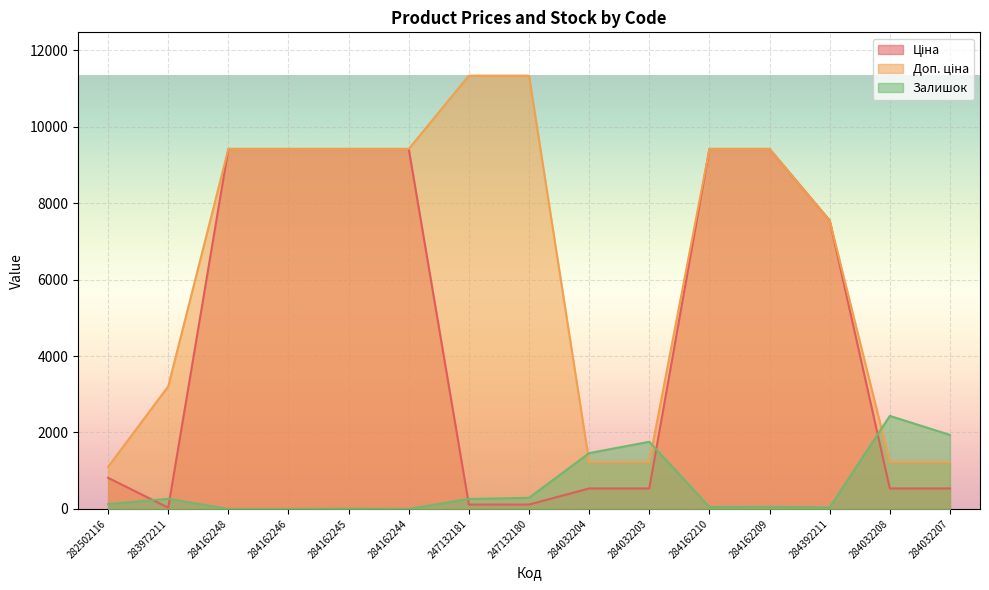

The value of Доп. ціна at 247132181 is 7845.8. True or false?

False